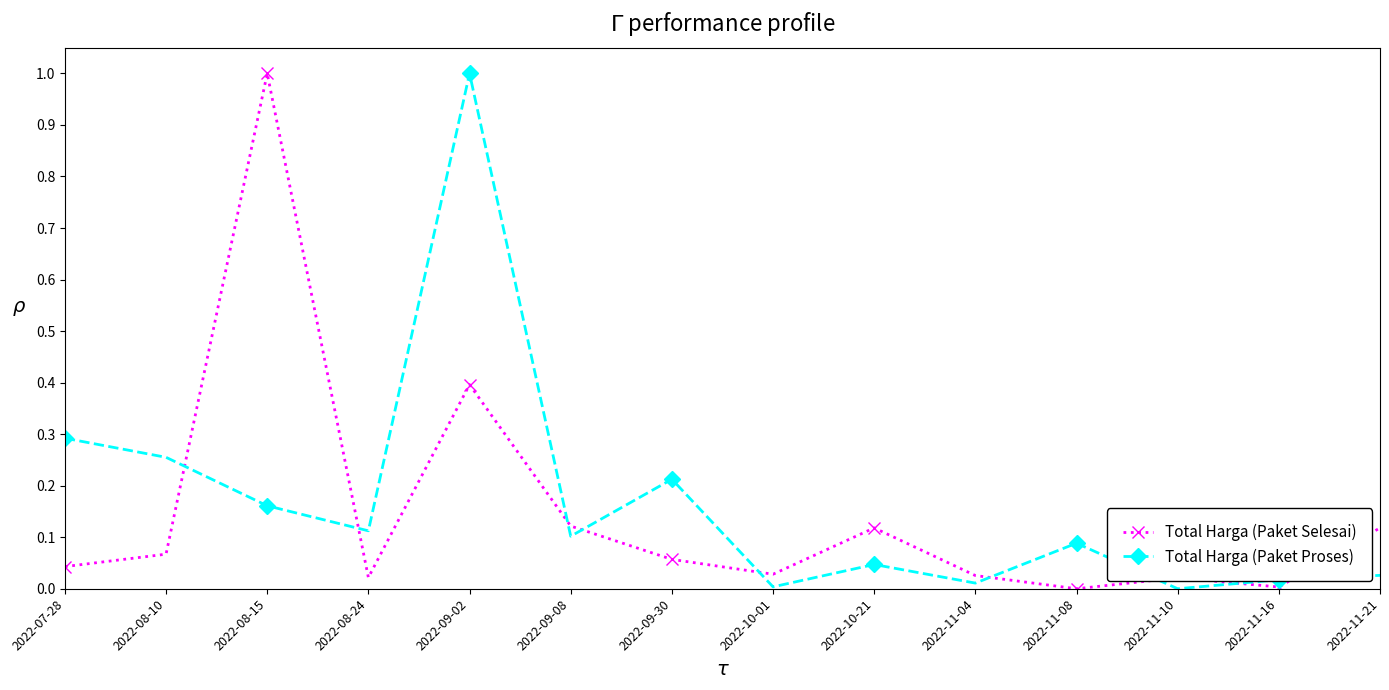

Which category has the highest value in the Total Harga (Paket Proses) series?

2022-09-02